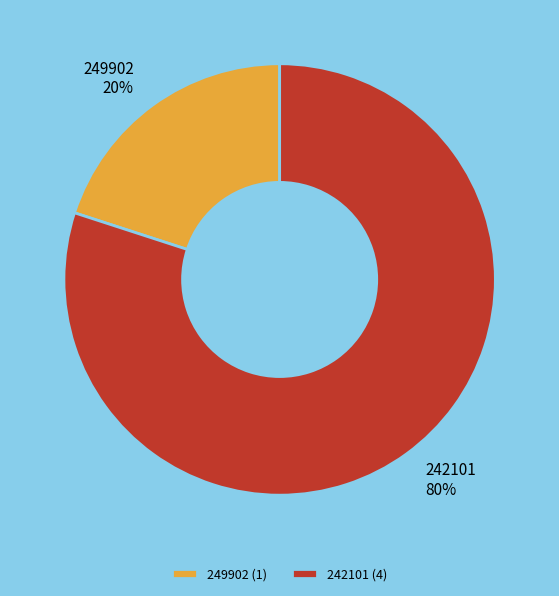

What percentage is the 249902 slice, to the nearest percent?

20%